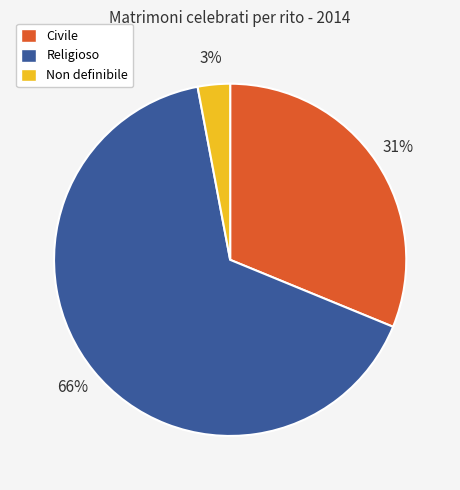

How many slices are in this pie chart?

3